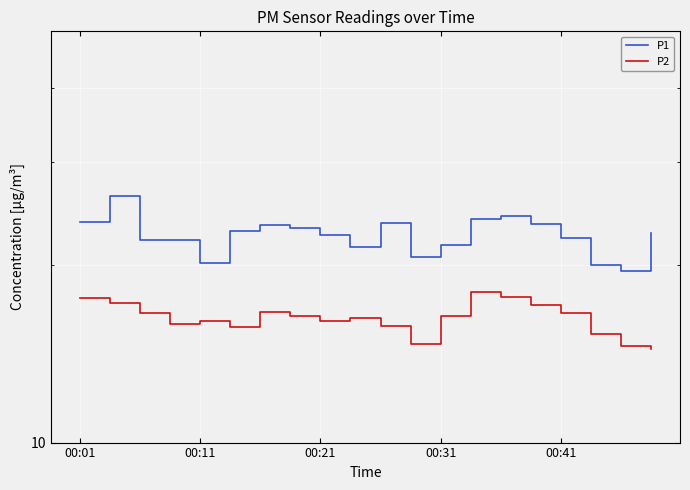

What is the sum of all P2 values?

325.3